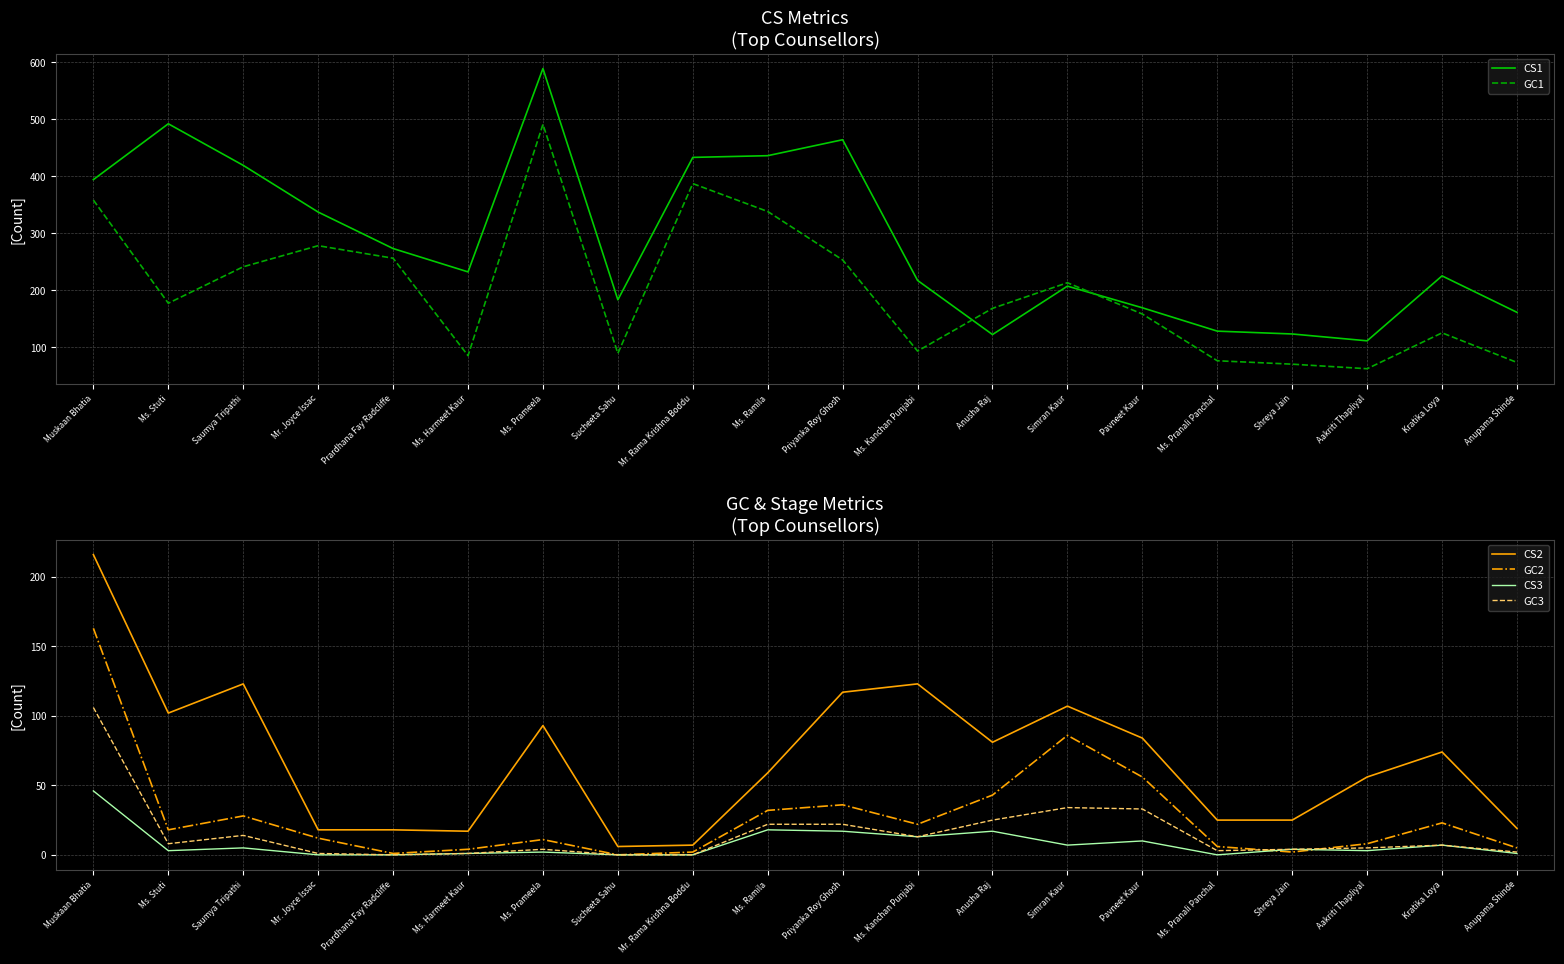

What is the label of the 10th point from the right?

Priyanka Roy Ghosh